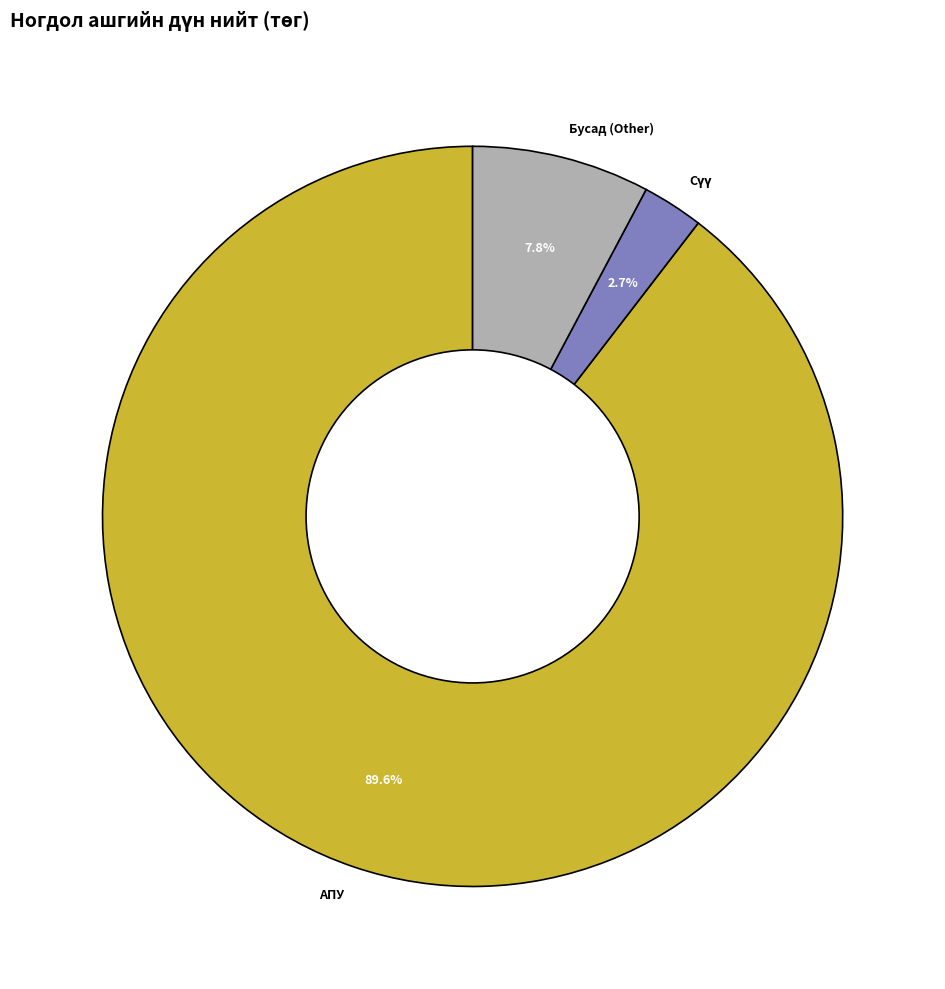

Does Бусад (Other) represent more than half of the total?

No